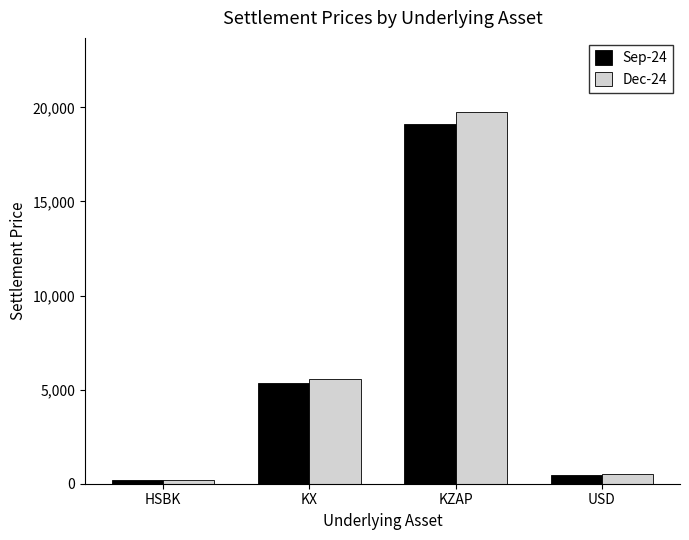

Between HSBK and KZAP, which series saw the biggest shift?

Dec-24